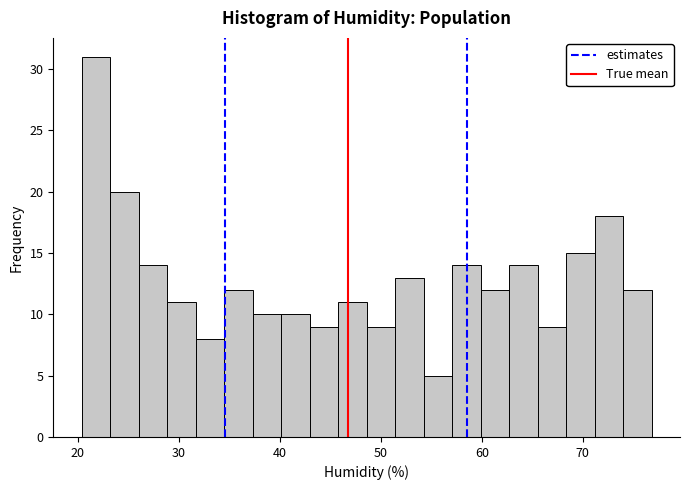

Read against the x-axis, roughly where is the centre of the tallest bar?

22